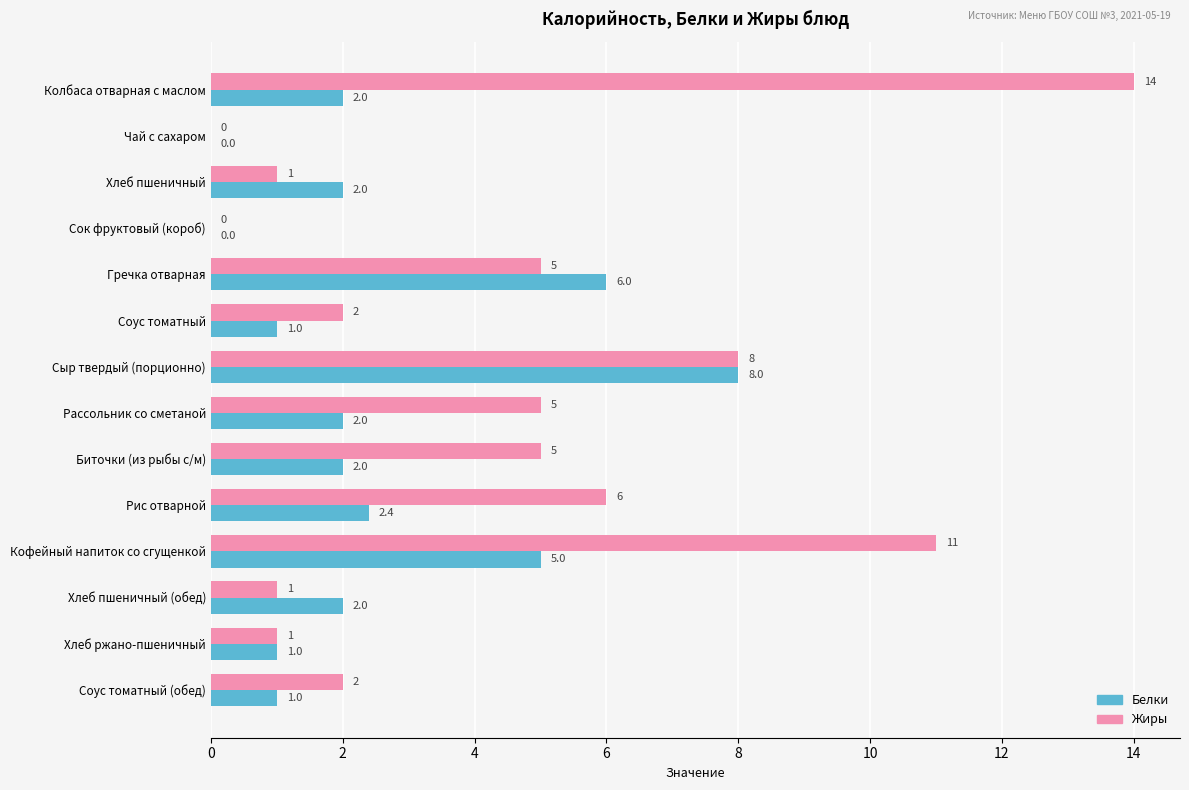

What is the sum of the Жиры values at Соус томатный (обед) and Биточки (из рыбы с/м)?

7.0